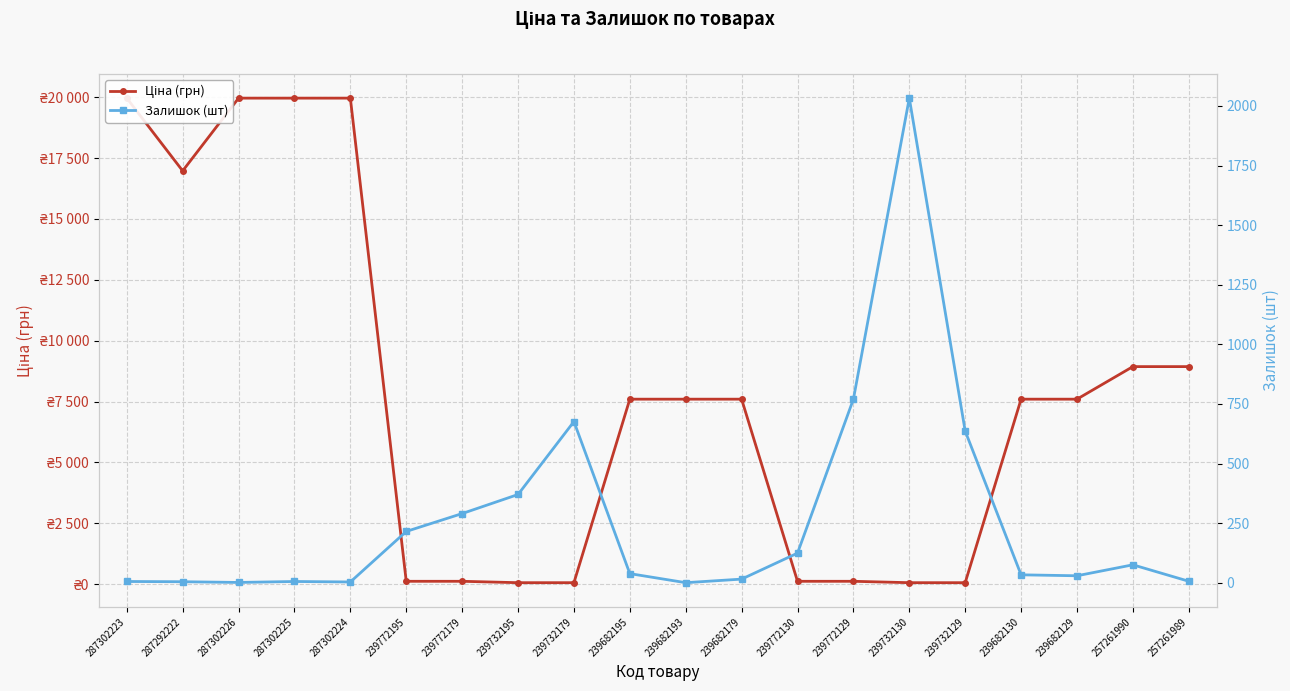

At 287302223, list the series in order from smallest to largest.

Залишок (шт), Ціна (грн)